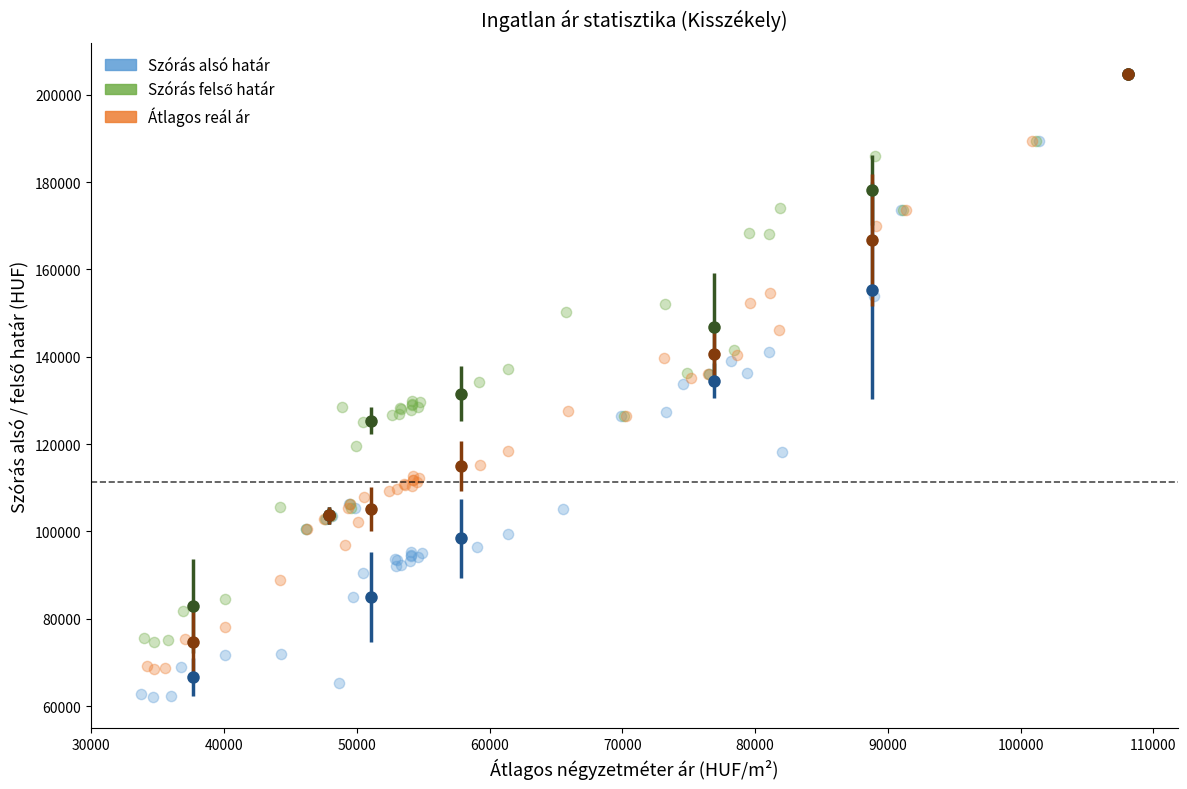

Which series has the largest Y range (max minus min)?

Szórás alsó határ